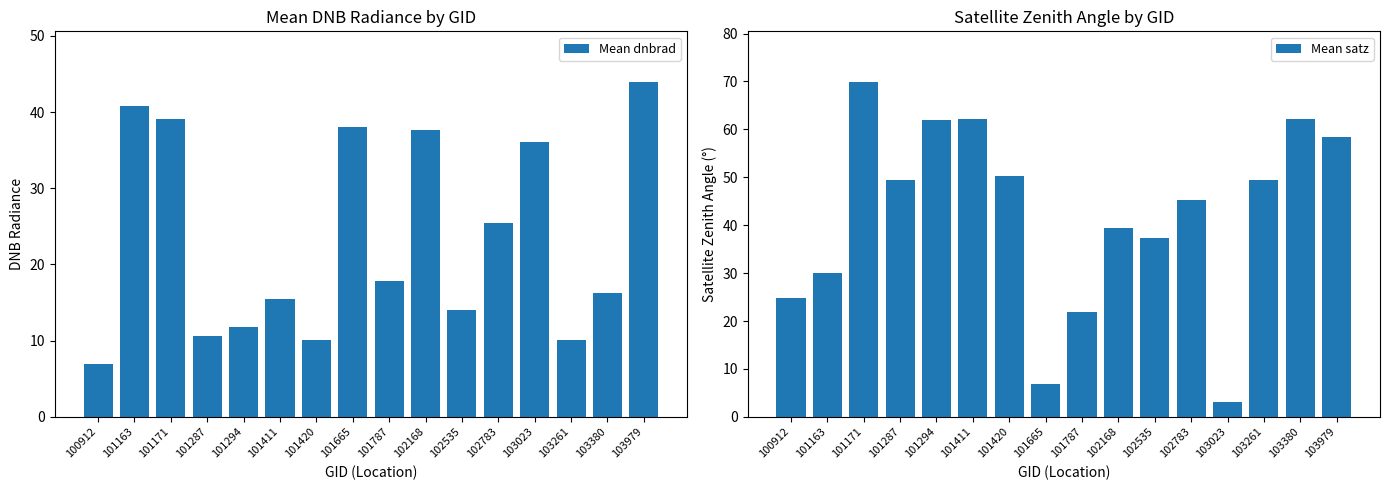

Between 101287 and 102783, which series saw the biggest shift?

Mean dnbrad